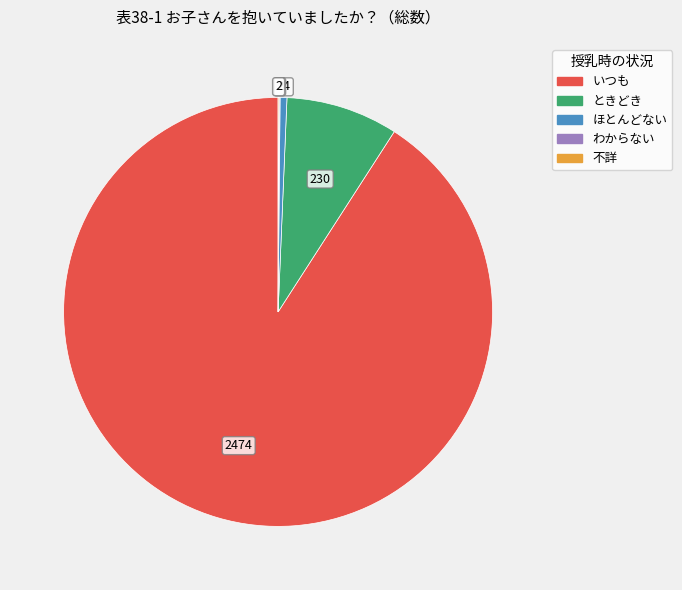

Which slice represents more than half of the pie?

いつも